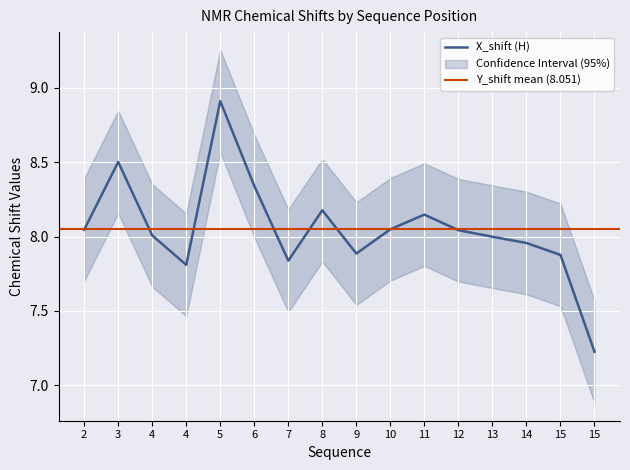

The chart shows a value of 8.0 at 2. True or false?

True